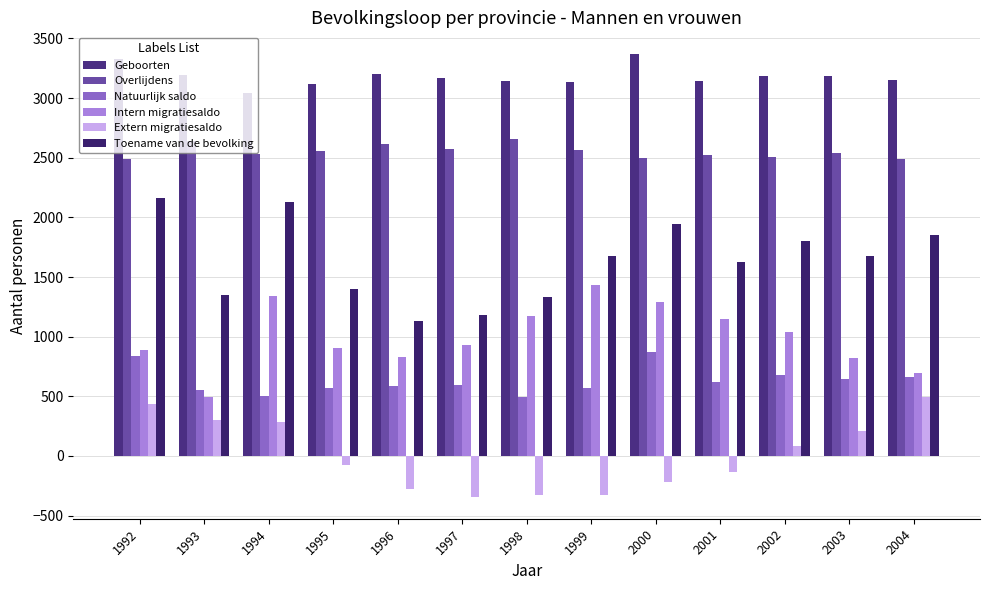

How many series are shown in this chart?

6